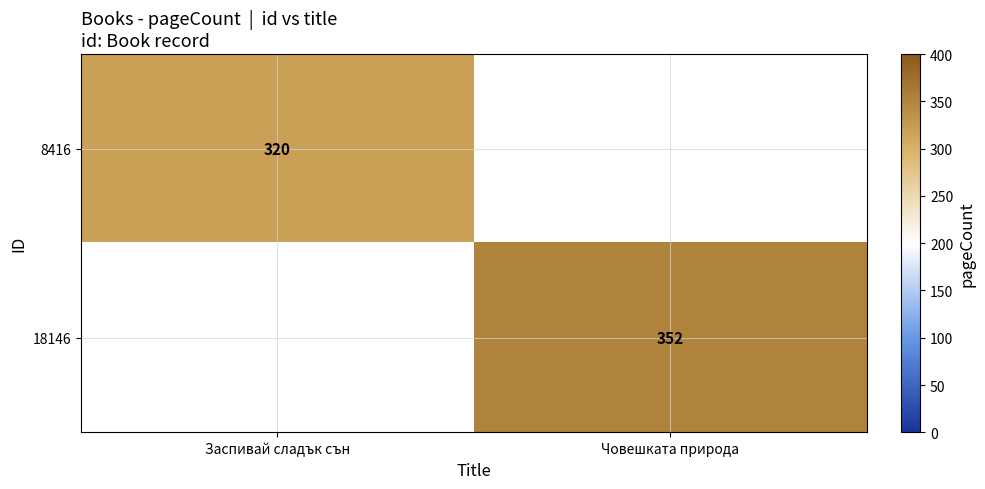

True or false: 8416 has a value of 320 at Заспивай сладък сън.

True